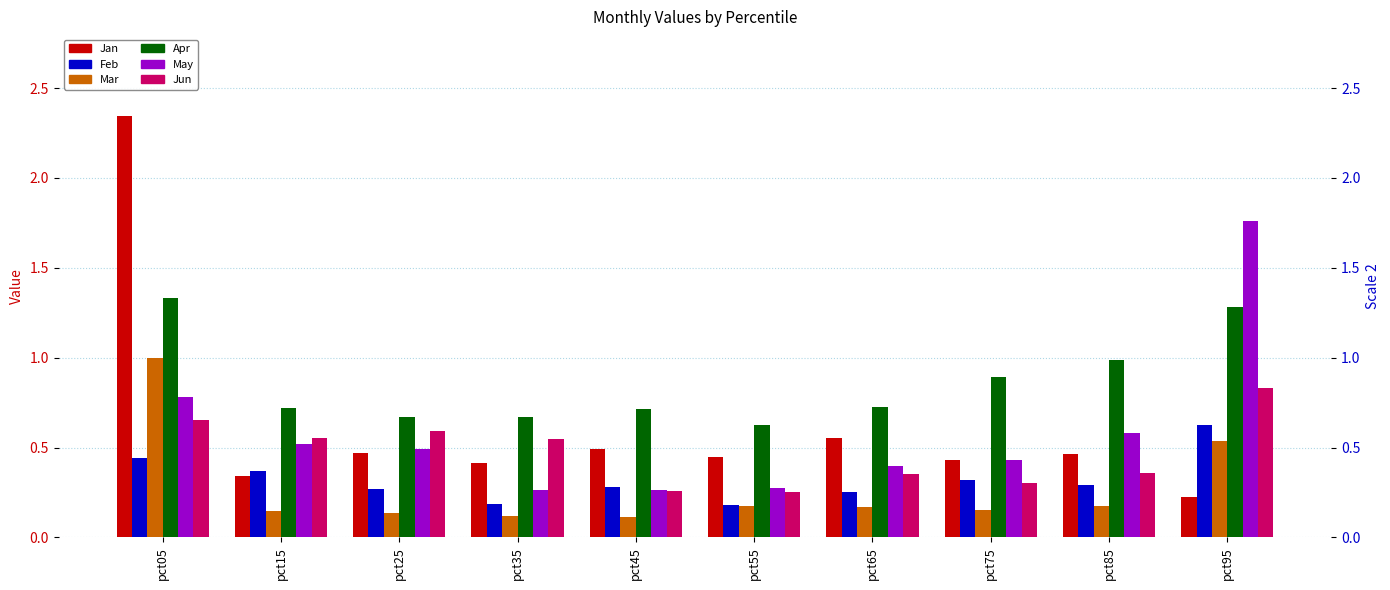

Reading right to left, list all the values displayed in this chart.

Jan: pct95=0.2	pct85=0.5	pct75=0.4	pct65=0.6	pct55=0.4	pct45=0.5	pct35=0.4	pct25=0.5	pct15=0.3	pct05=2.3
Feb: pct95=0.6	pct85=0.3	pct75=0.3	pct65=0.3	pct55=0.2	pct45=0.3	pct35=0.2	pct25=0.3	pct15=0.4	pct05=0.4
Mar: pct95=0.5	pct85=0.2	pct75=0.2	pct65=0.2	pct55=0.2	pct45=0.1	pct35=0.1	pct25=0.1	pct15=0.1	pct05=1.0
Apr: pct95=1.3	pct85=1.0	pct75=0.9	pct65=0.7	pct55=0.6	pct45=0.7	pct35=0.7	pct25=0.7	pct15=0.7	pct05=1.3
May: pct95=1.8	pct85=0.6	pct75=0.4	pct65=0.4	pct55=0.3	pct45=0.3	pct35=0.3	pct25=0.5	pct15=0.5	pct05=0.8
Jun: pct95=0.8	pct85=0.4	pct75=0.3	pct65=0.4	pct55=0.3	pct45=0.3	pct35=0.5	pct25=0.6	pct15=0.6	pct05=0.7